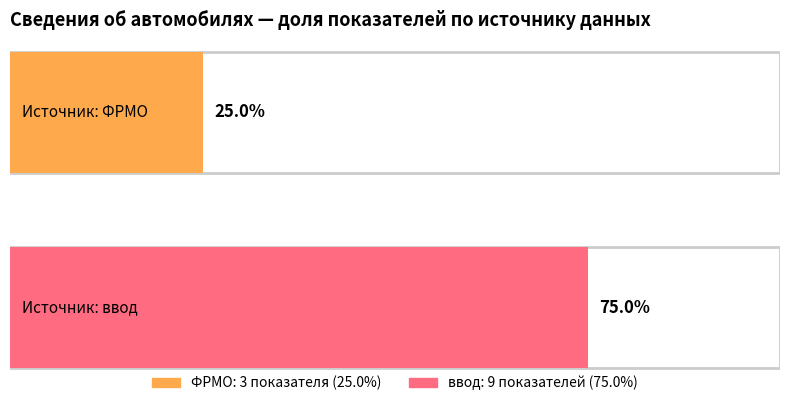

Reading right to left, what are all the values shown in this chart?

ФРМО: 3	3
ввод: 9	9